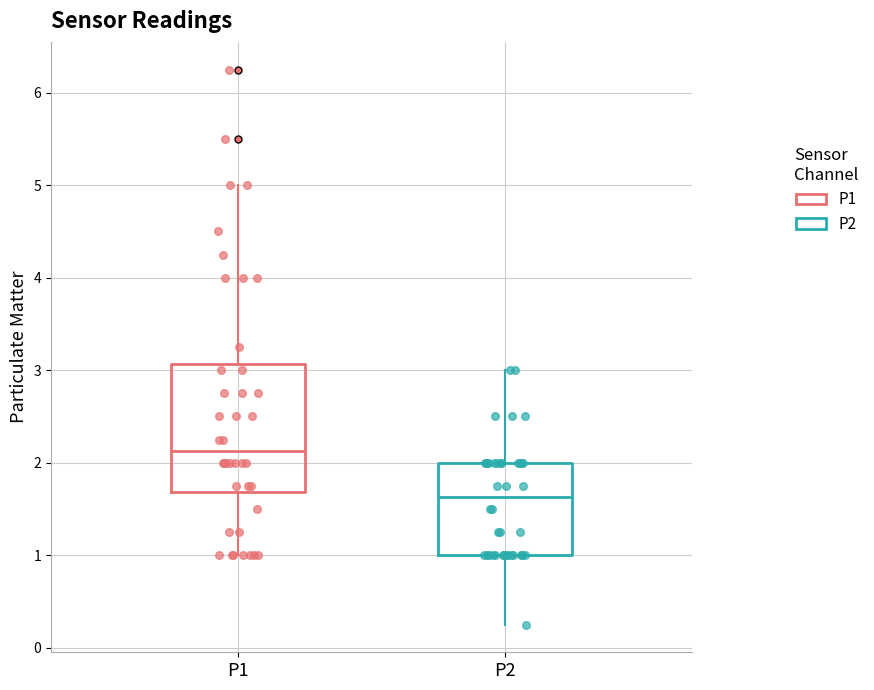

Reading left to right, transcribe this box plot: for each box, give where its median line is, the range the box spans, and where its two whiskers end, as read against the y-axis. The values are not printed on the chart, so give them approximately, as read against the axis.

P1: median 2.1, box 1.7 to 3.1, whiskers 1.0 to 5.0
P2: median 1.6, box 1.0 to 2.0, whiskers 0.3 to 3.0